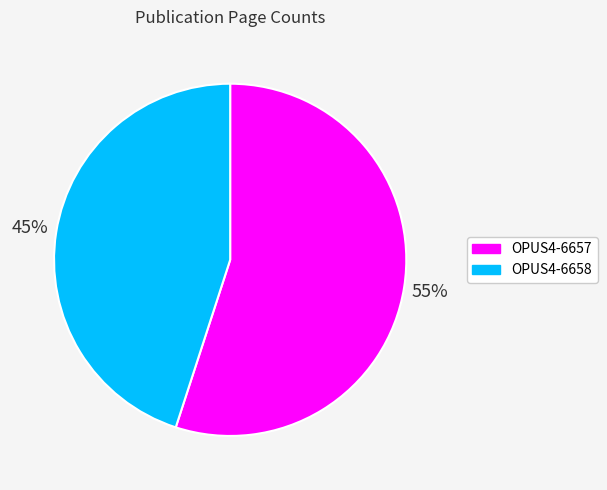

To the nearest percent, what percentage of the pie is OPUS4-6658?

45%